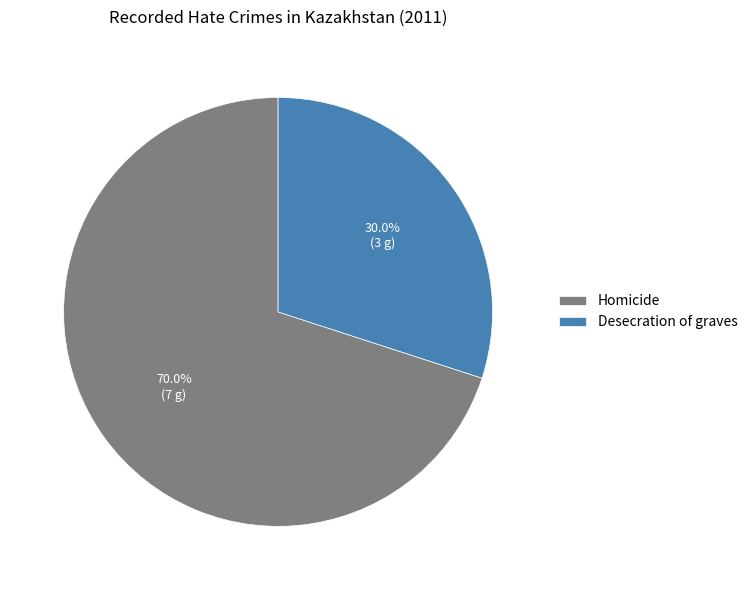

True or false: Homicide accounts for 70% of the total.

True